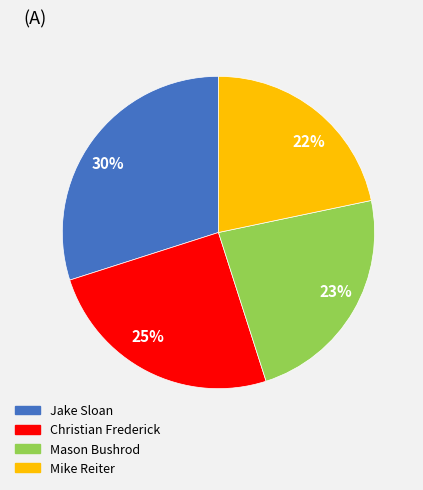

Does any single category account for the majority?

No